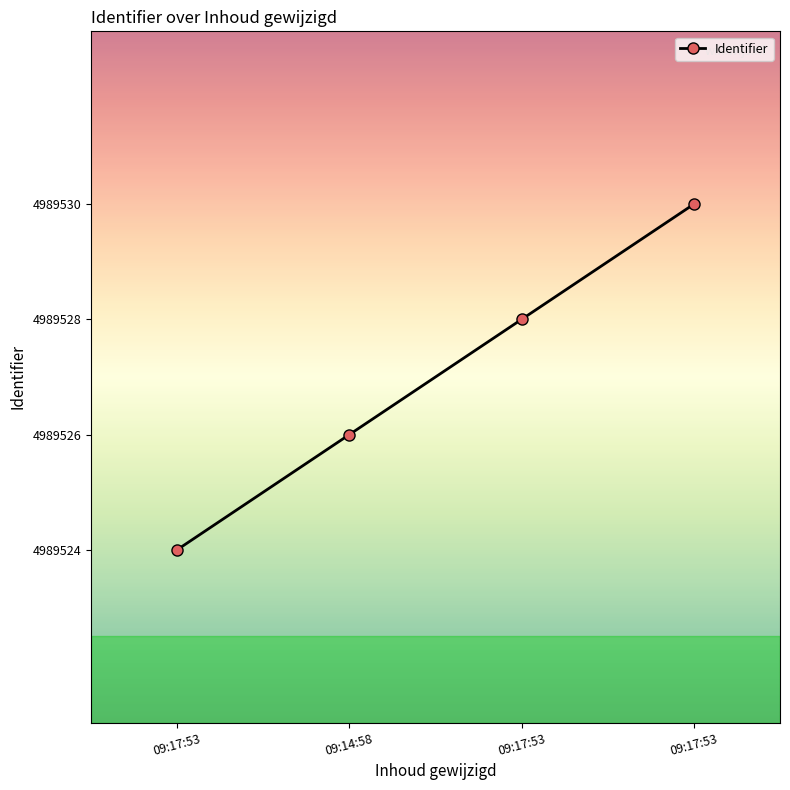

Where is the data nearest to the value 4989527?

09:14:58